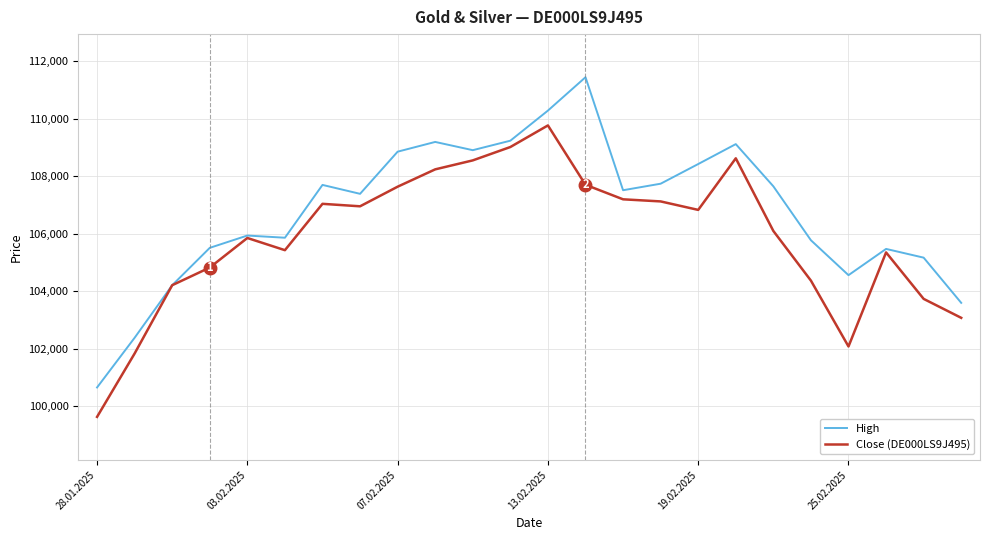

At how many categories does at least one series exceed 108529?

7